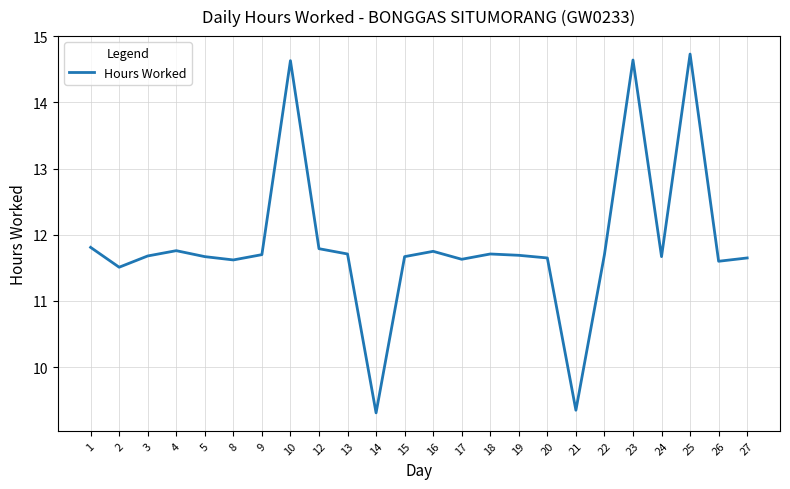

What is the smallest value displayed?

9.3